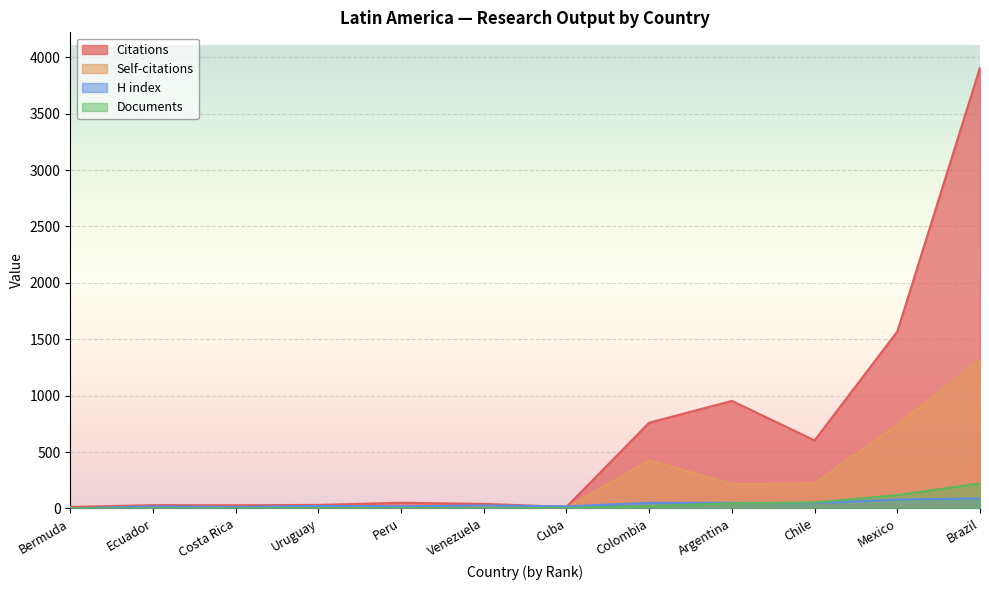

True or false: H index has more than 1 interior local peaks.

True